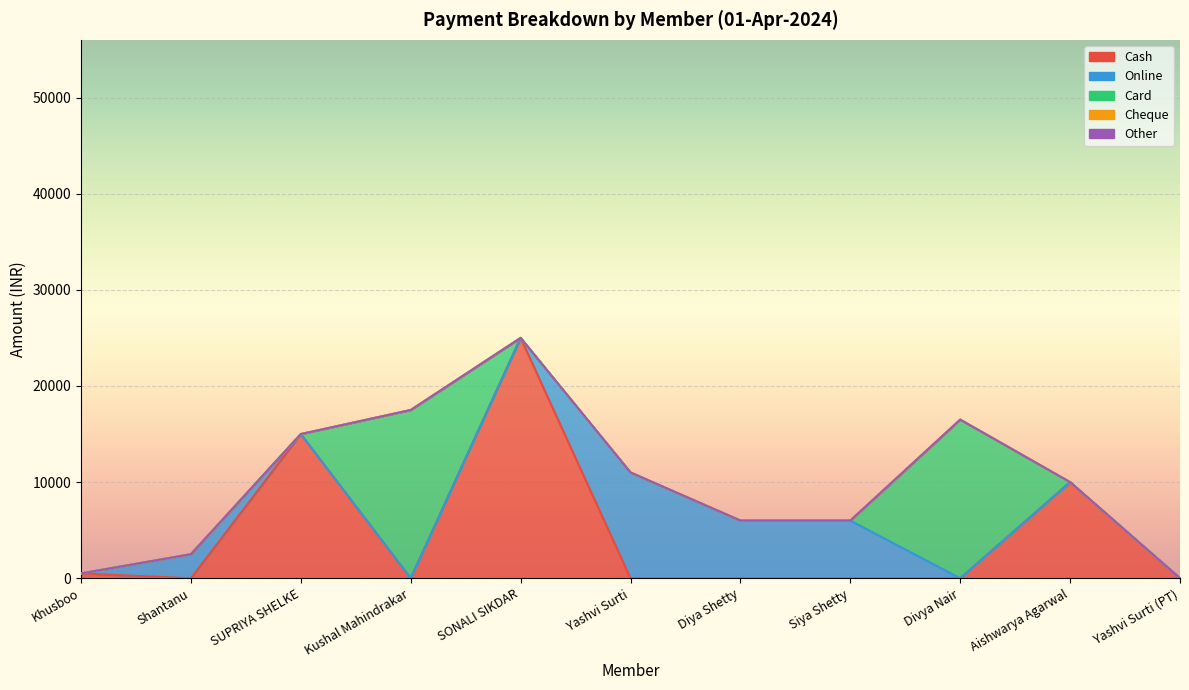

Rank the categories by Other value from highest to lowest.

Khusboo, Shantanu, SUPRIYA SHELKE, Kushal Mahindrakar, SONALI SIKDAR, Yashvi Surti, Diya Shetty, Siya Shetty, Divya Nair, Aishwarya Agarwal, Yashvi Surti (PT)